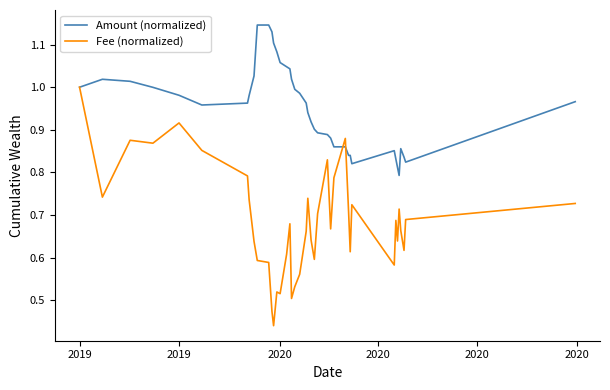

Which series has the widest spread of values?

Fee (normalized)